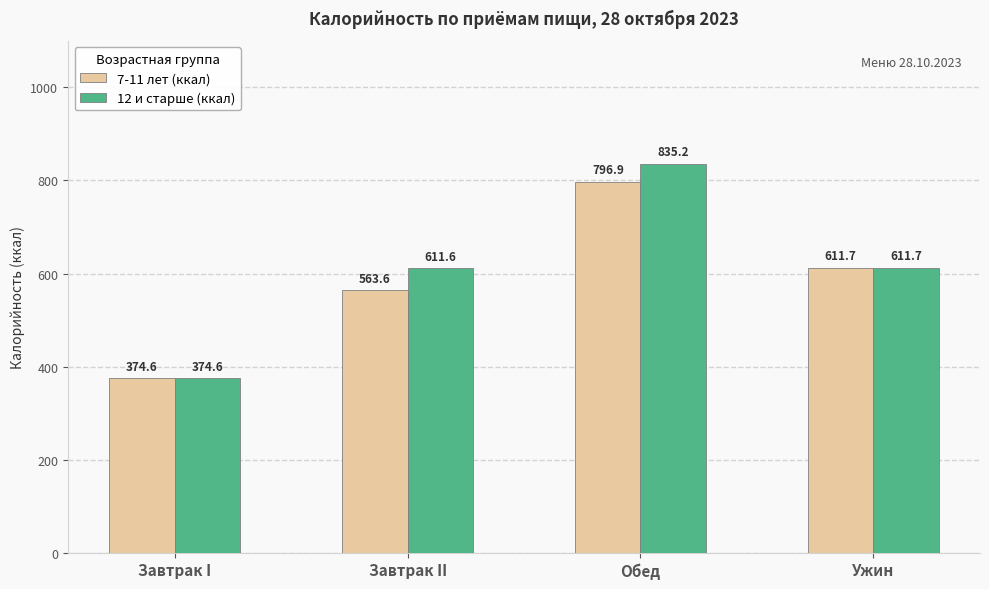

True or false: 7-11 лет (ккал) has a value of 893.4 at Ужин.

False